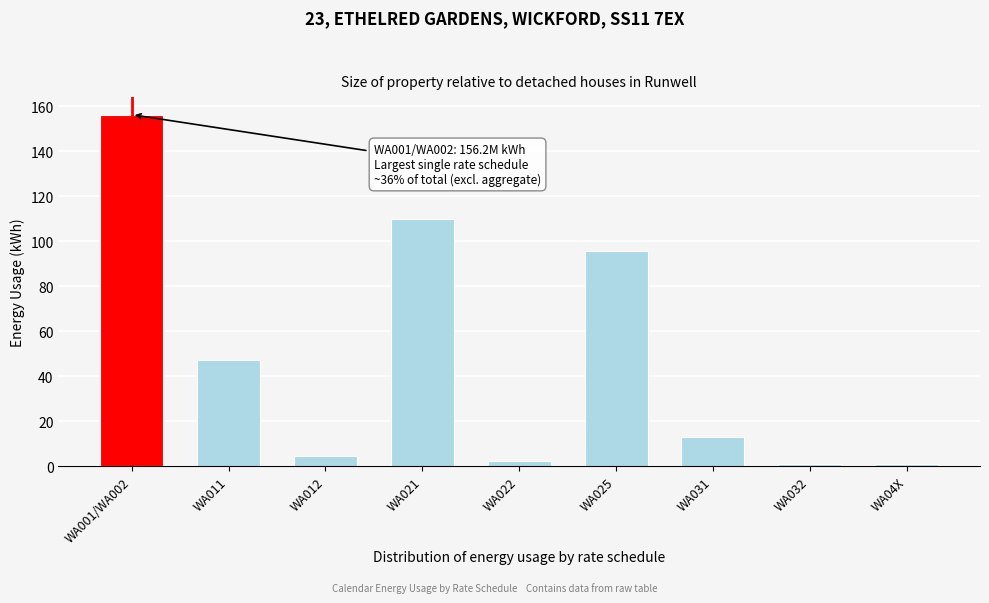

What is the value of the 4th bar from the left?

109.9